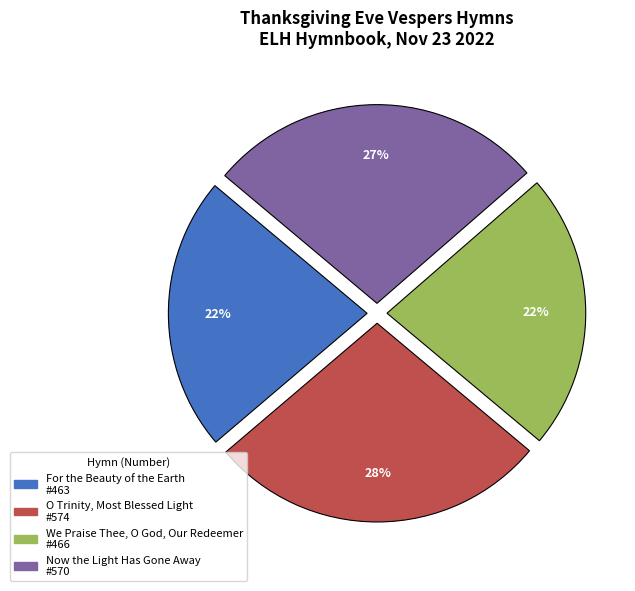

True or false: O Trinity, Most Blessed Light accounts for 28% of the total.

True